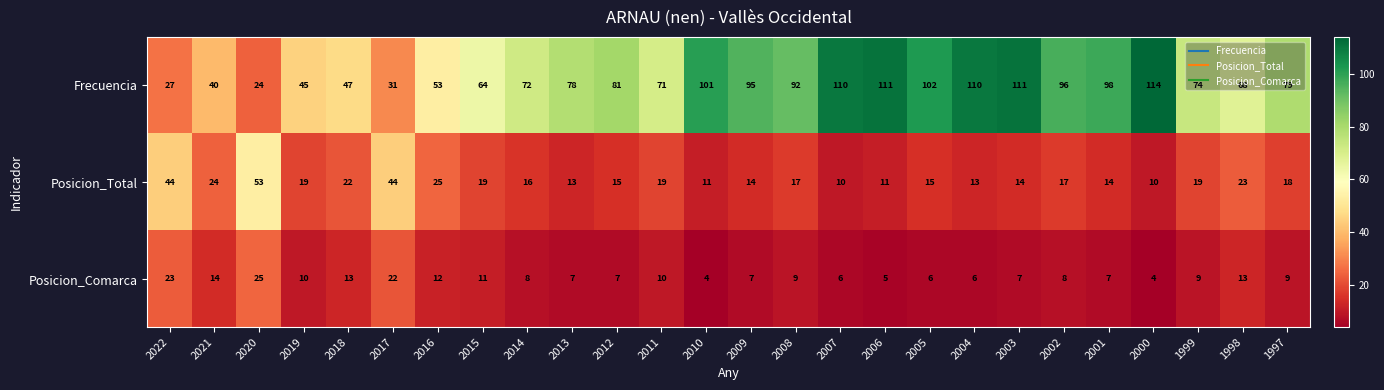

What is the sum of the Posicion_Total values at 2013 and 2022?

57